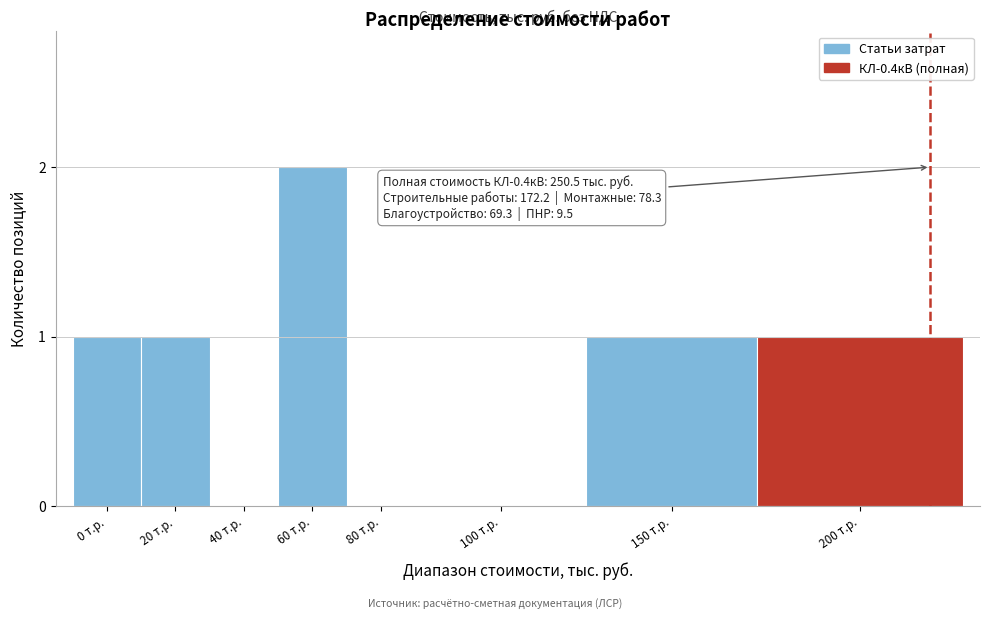

Reading left to right, list all the values displayed in this chart.

0 т.р.=1	20 т.р.=1	40 т.р.=0	60 т.р.=2	80 т.р.=0	100 т.р.=0	150 т.р.=1	200 т.р.=1